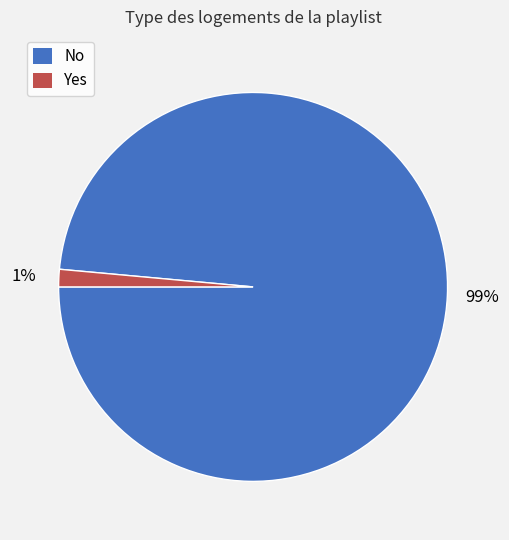

What percentage is the No slice, to the nearest percent?

99%